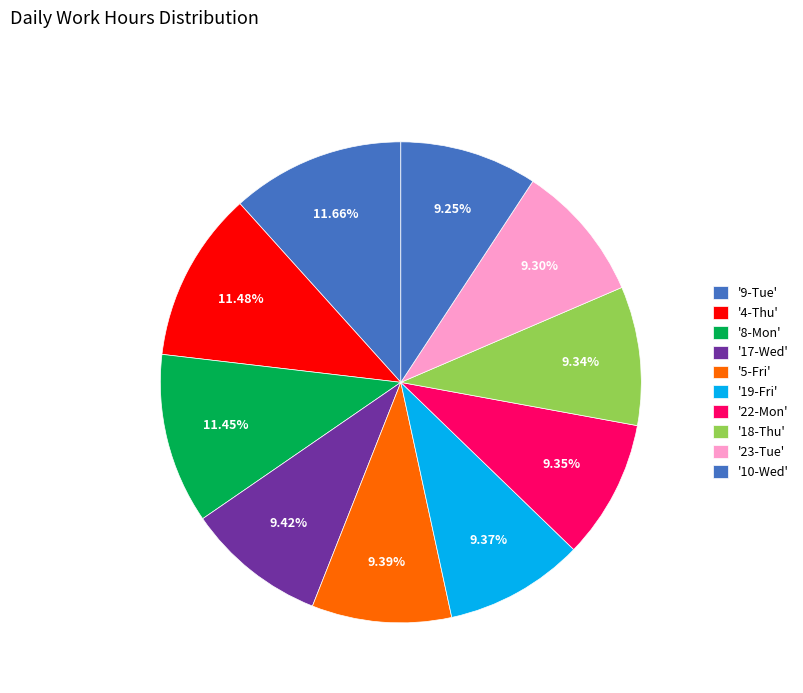

Count the number of slices in the pie.

10